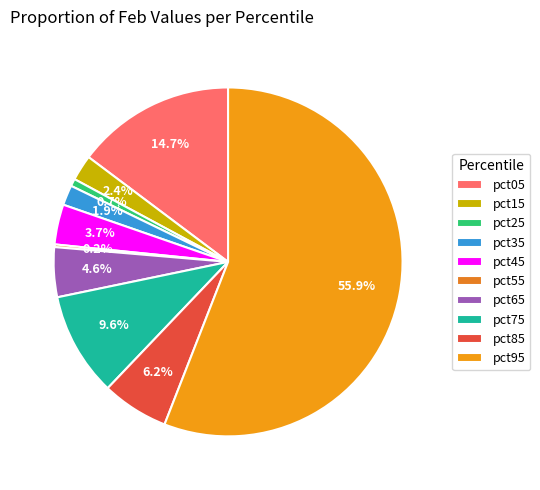

What percentage is the pct85 slice, to the nearest percent?

6%